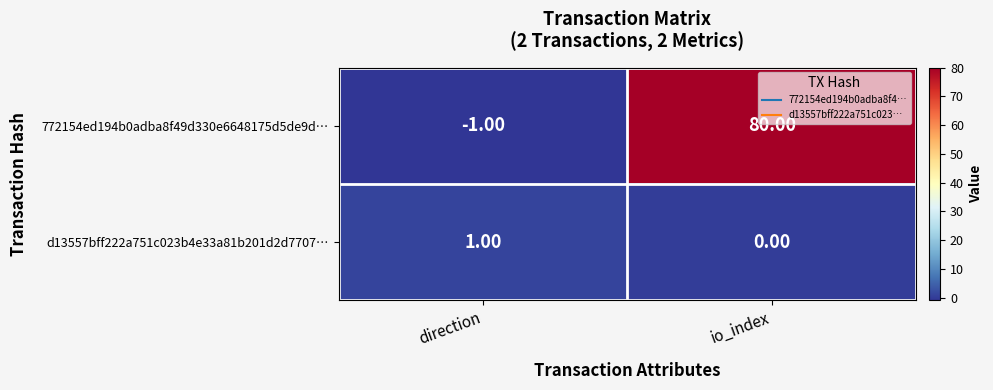

What is the greatest value displayed?

80